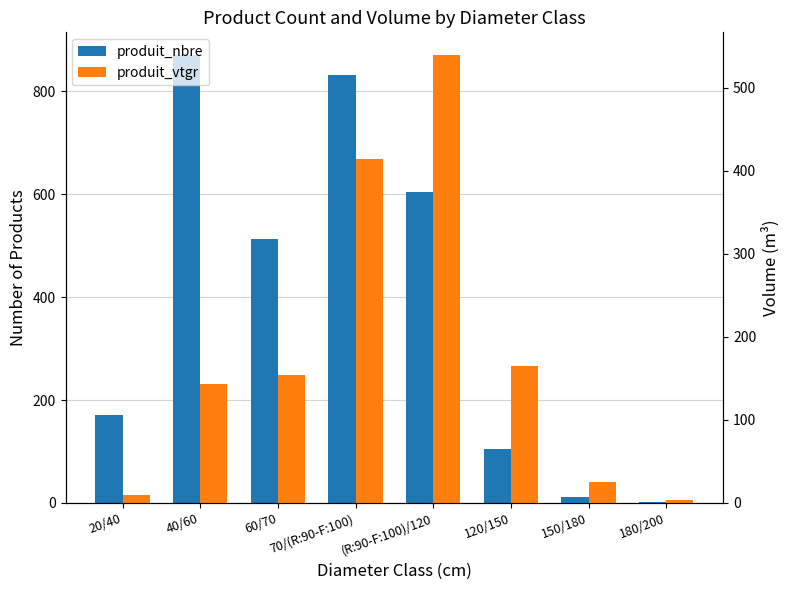

How many values in the produit_nbre series exceed 513?

3